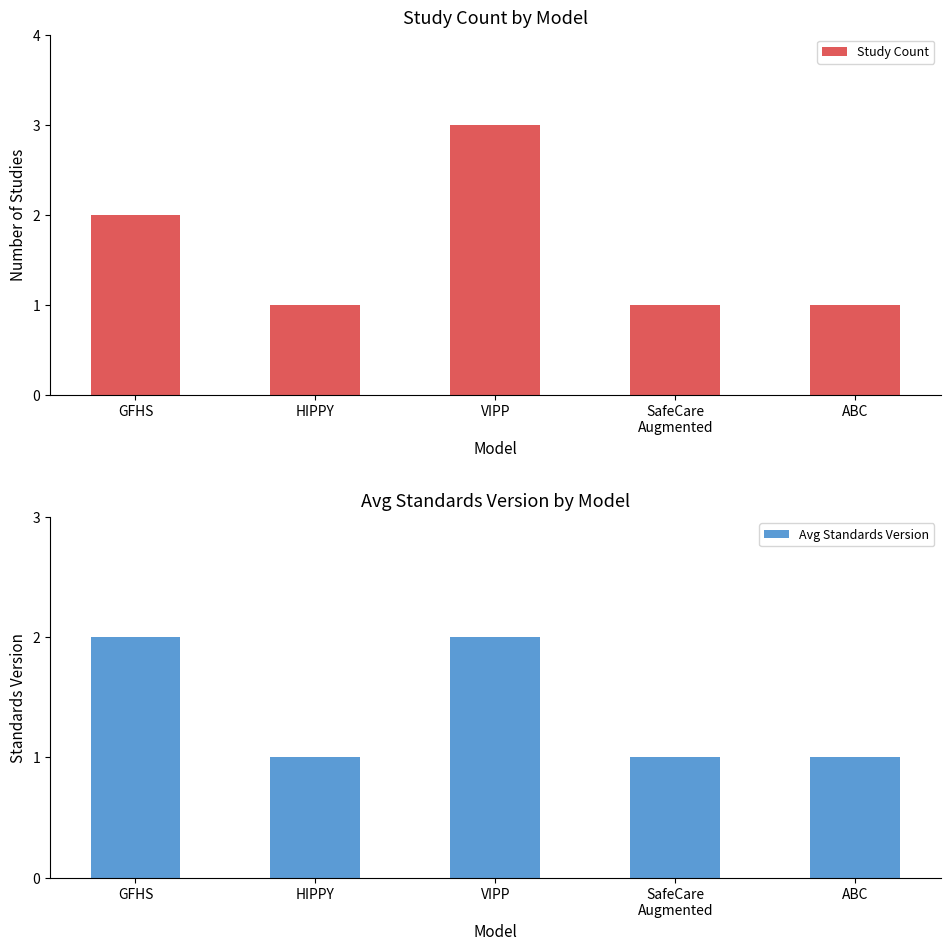

Is it true that Avg Standards Version equals 0 at HIPPY?

False